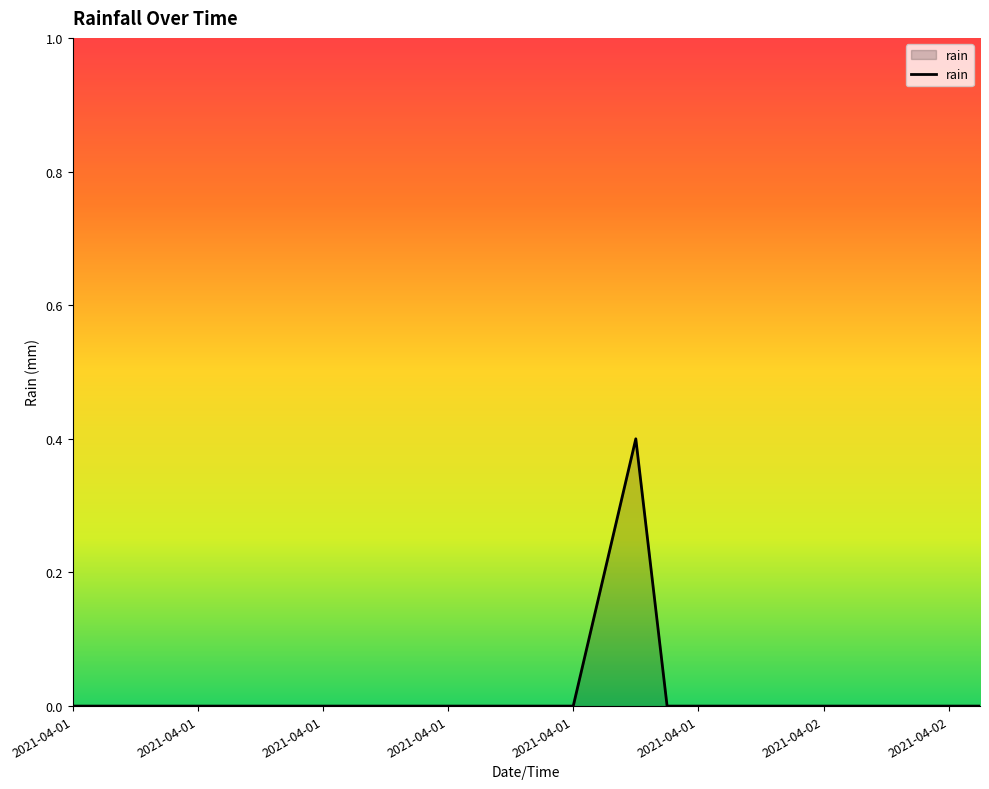

How many lines are shown in the chart?

1